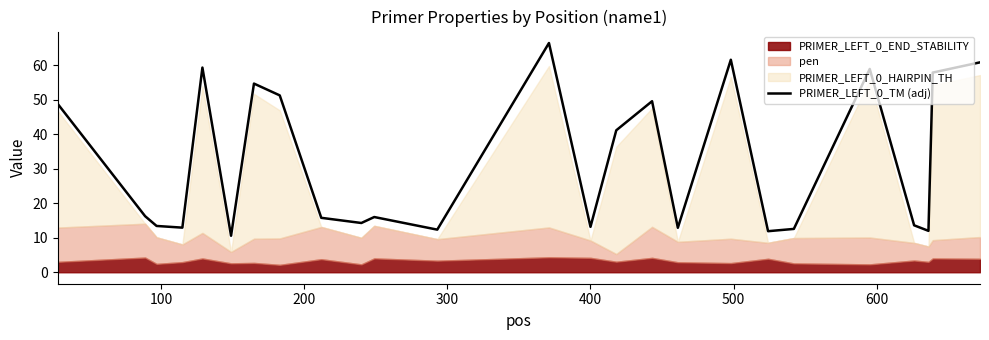

How many values exceed 16?

13